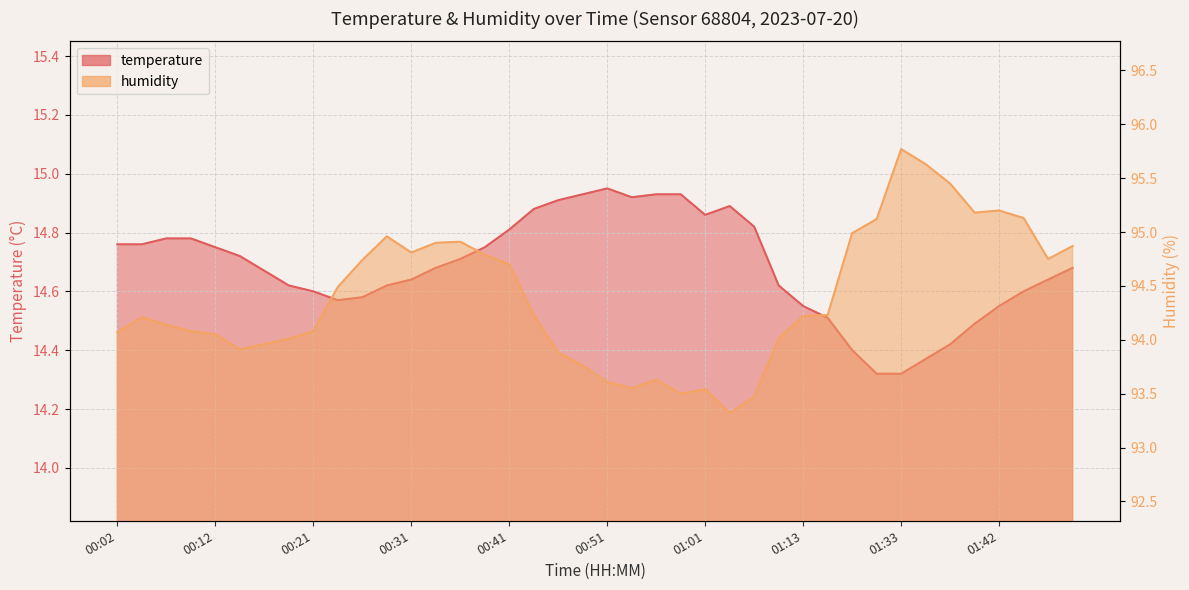

True or false: temperature has more than 1 interior local peaks.

True